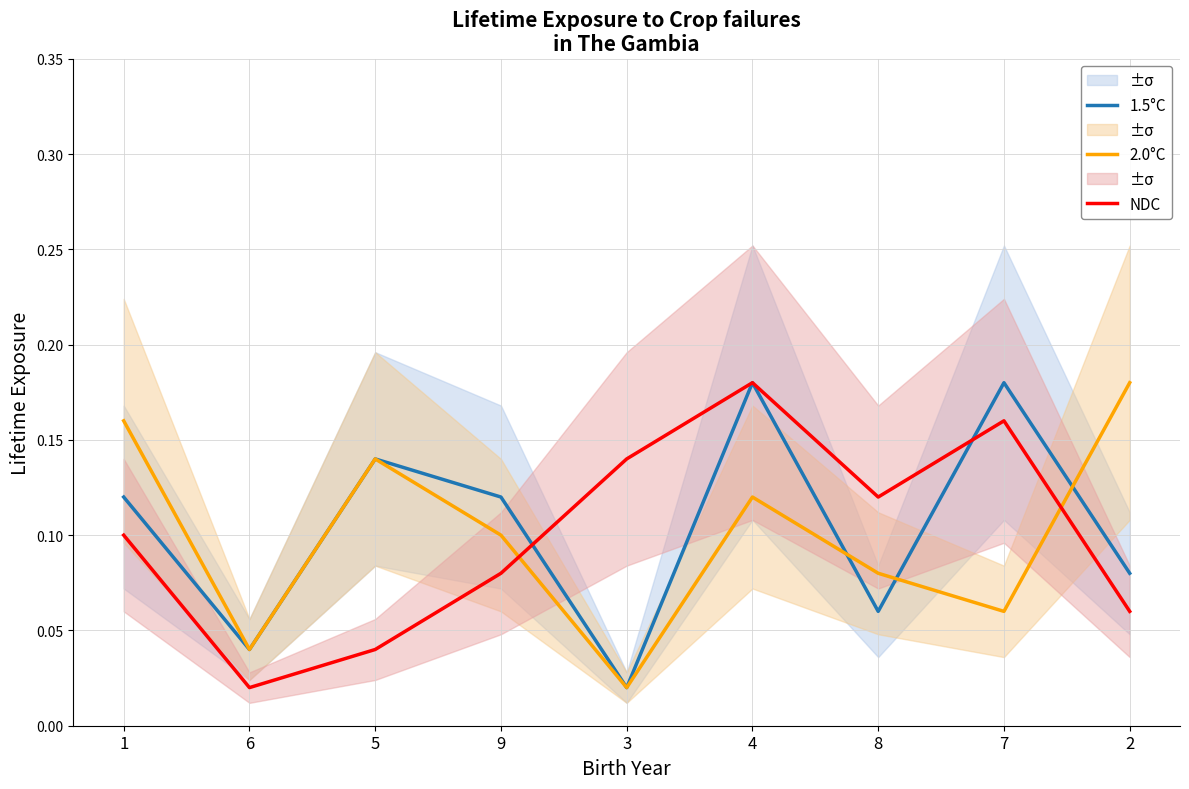

The value of NDC at 8 is 0.2. True or false?

False